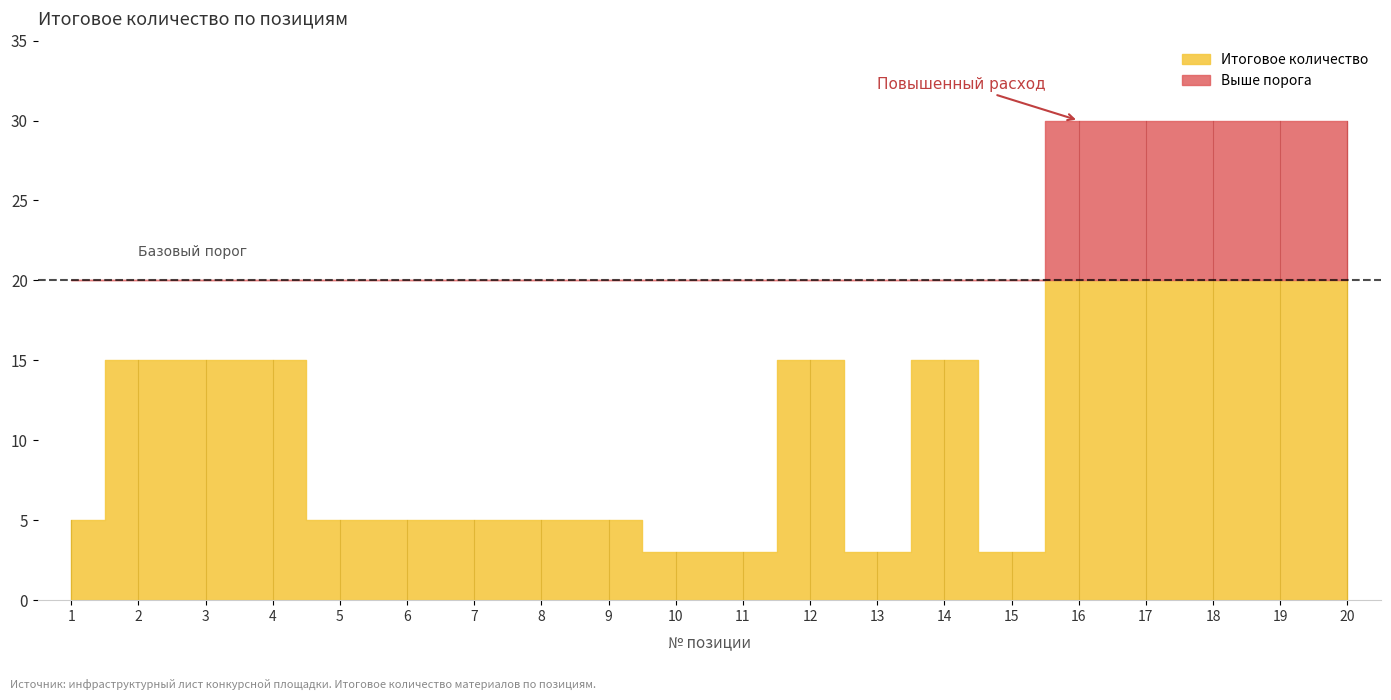

Rank the categories by value from lowest to highest.

10, 11, 13, 15, 1, 5, 6, 7, 8, 9, 2, 3, 4, 12, 14, 16, 17, 18, 19, 20